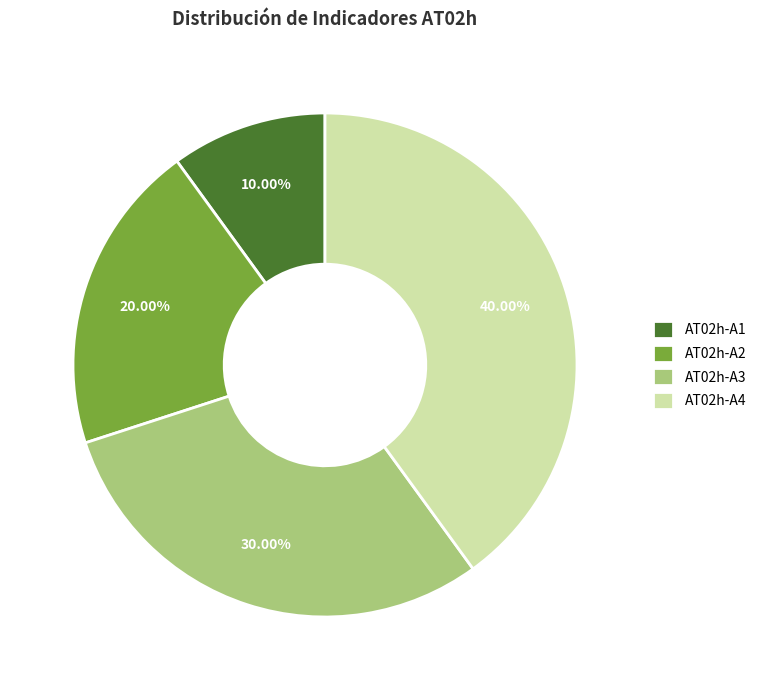

To the nearest percent, what is the average slice percentage?

25%